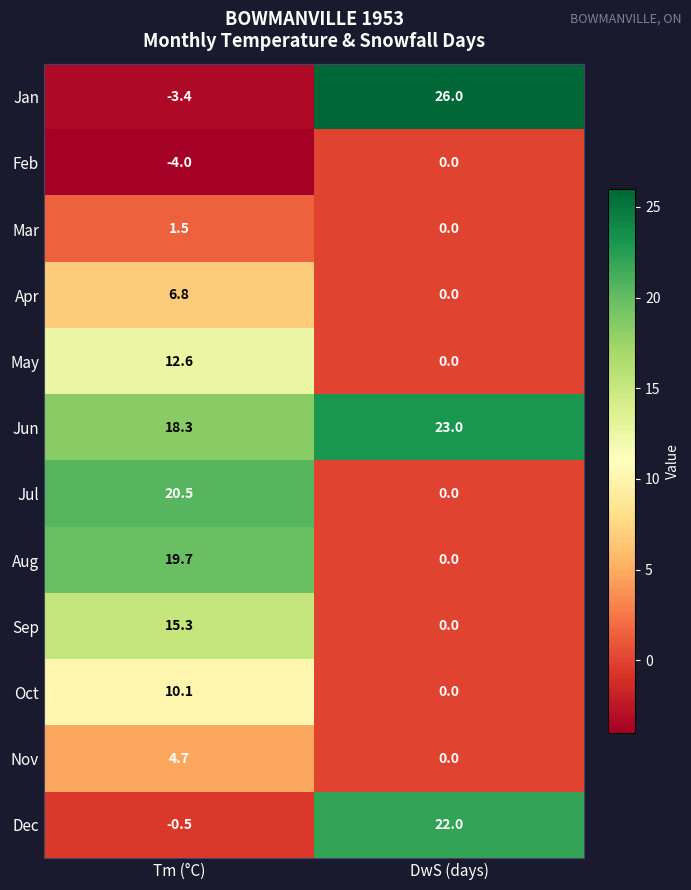

What is the total value across all series at Tm (°C)?

101.6